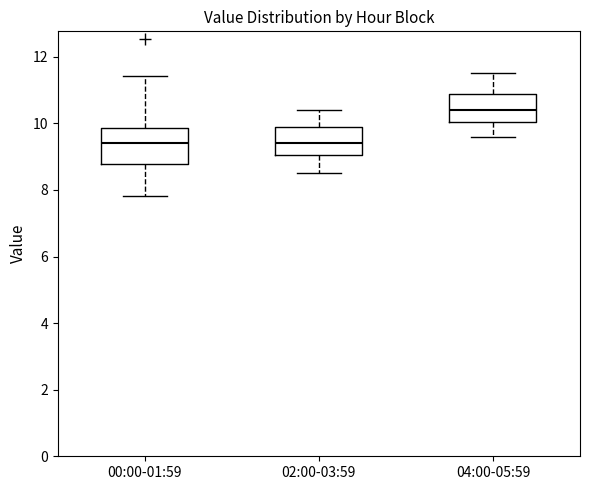

Reading left to right, transcribe this box plot: for each box, give where its median line is, the range the box spans, and where its two whiskers end, as read against the y-axis. The values are not printed on the chart, so give them approximately, as read against the axis.

00:00-01:59: median 9.4, box 8.8 to 9.8, whiskers 7.8 to 11.4
02:00-03:59: median 9.4, box 9.0 to 10.0, whiskers 8.6 to 10.4
04:00-05:59: median 10.4, box 10.0 to 10.8, whiskers 9.6 to 11.6